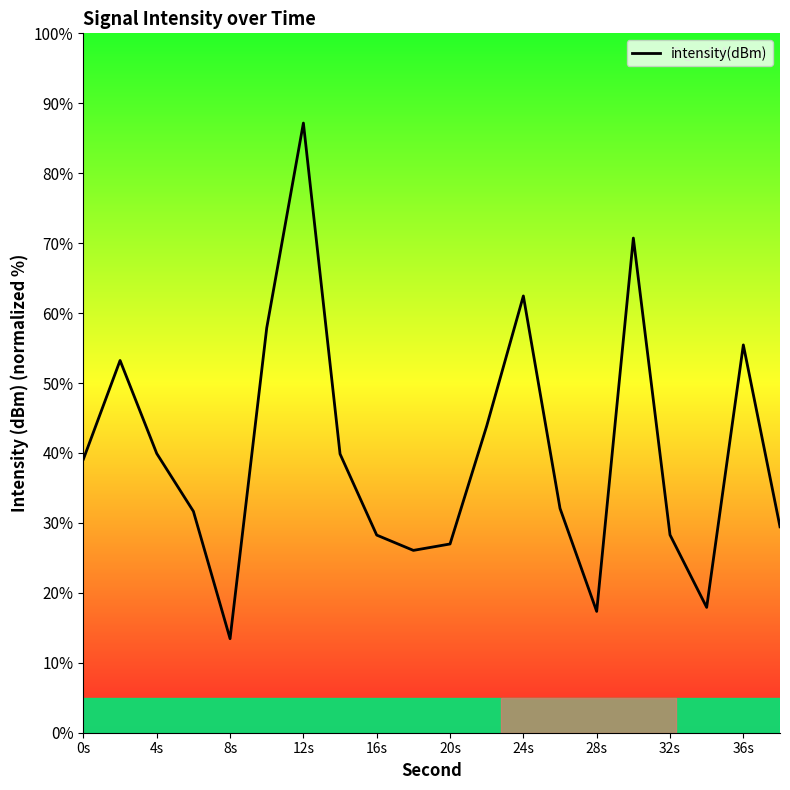

How many series are shown in this chart?

1